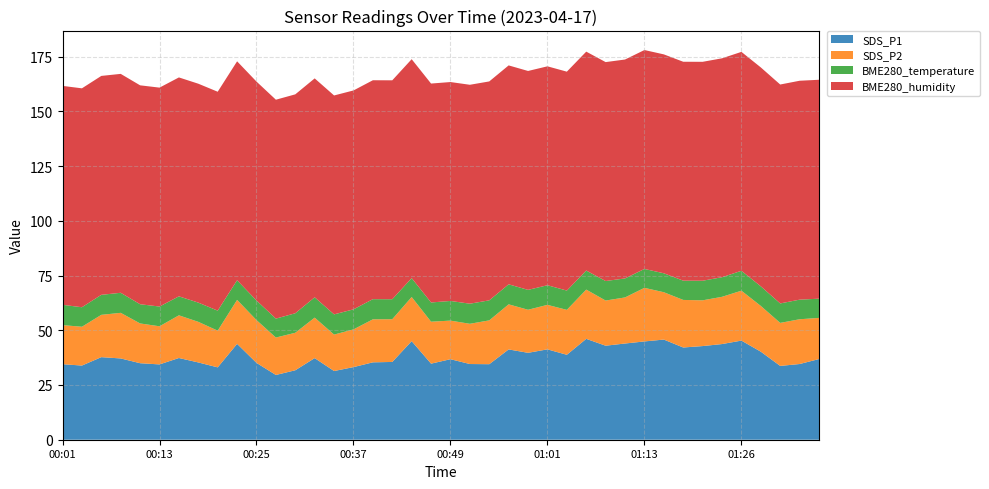

Reading left to right, what are all the values shown in this chart?

SDS_P1: 34.5	33.9	37.7	37.1	35.0	34.4	37.3	35.3	33.0	43.8	35.1	29.6	31.7	37.3	31.4	33.2	35.4	35.5	45.0	34.8	36.8	34.6	34.5	41.2	39.7	41.3	38.8	46.1	43.0	44.0	44.9	45.8	42.1	42.8	43.7	45.3	40.2	33.7	34.6	36.9
SDS_P2: 17.9	17.7	19.3	20.8	18.2	17.4	19.5	18.6	16.8	20.1	19.6	17.1	17.1	18.5	16.6	17.2	19.6	19.5	20.2	19.2	17.6	18.4	20.0	20.6	19.7	20.3	20.5	22.5	20.6	21.1	24.5	21.6	21.7	20.9	21.6	22.8	20.9	19.6	20.4	18.8
BME280_temperature: 9.3	8.9	9.1	9.2	8.8	9.0	8.7	8.8	9.1	9.0	8.9	8.6	8.9	9.3	9.2	9.2	9.2	9.1	8.6	8.8	9.0	9.2	9.2	9.1	9.1	9.0	8.8	8.7	8.9	8.7	8.6	8.7	8.8	8.9	8.9	9.1	8.9	8.9	8.9	8.8
BME280_humidity: 100.0	100.0	100.0	100.0	100.0	100.0	100.0	100.0	100.0	100.0	100.0	100.0	100.0	100.0	100.0	100.0	100.0	100.0	100.0	100.0	100.0	100.0	100.0	100.0	100.0	100.0	100.0	100.0	100.0	100.0	100.0	100.0	100.0	100.0	100.0	100.0	100.0	100.0	100.0	100.0